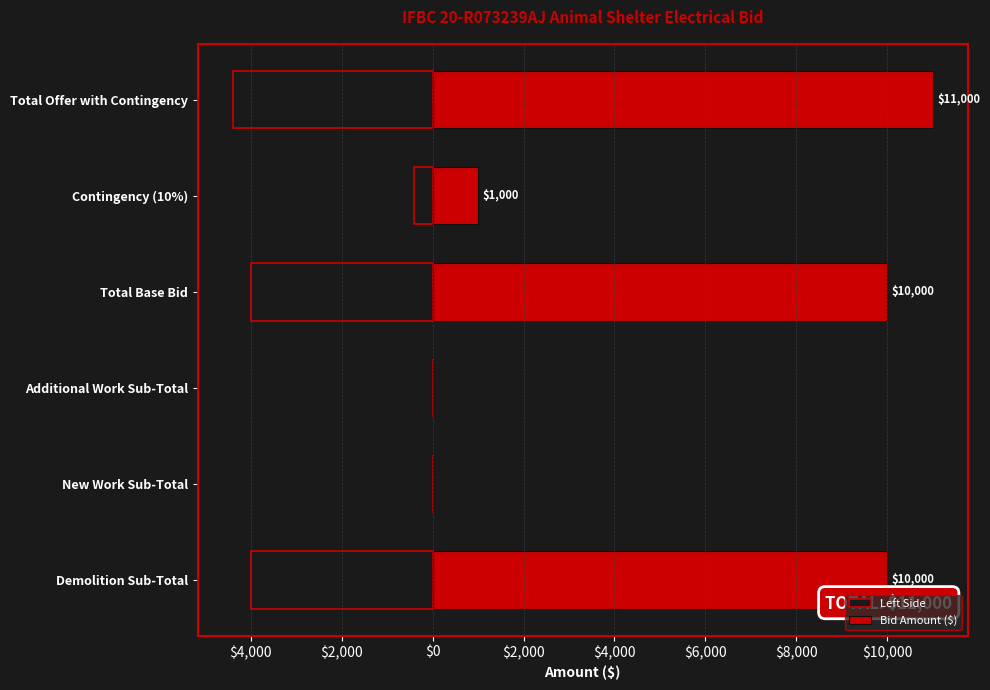

What is the label of the 3rd bar from the right?

Total Base Bid